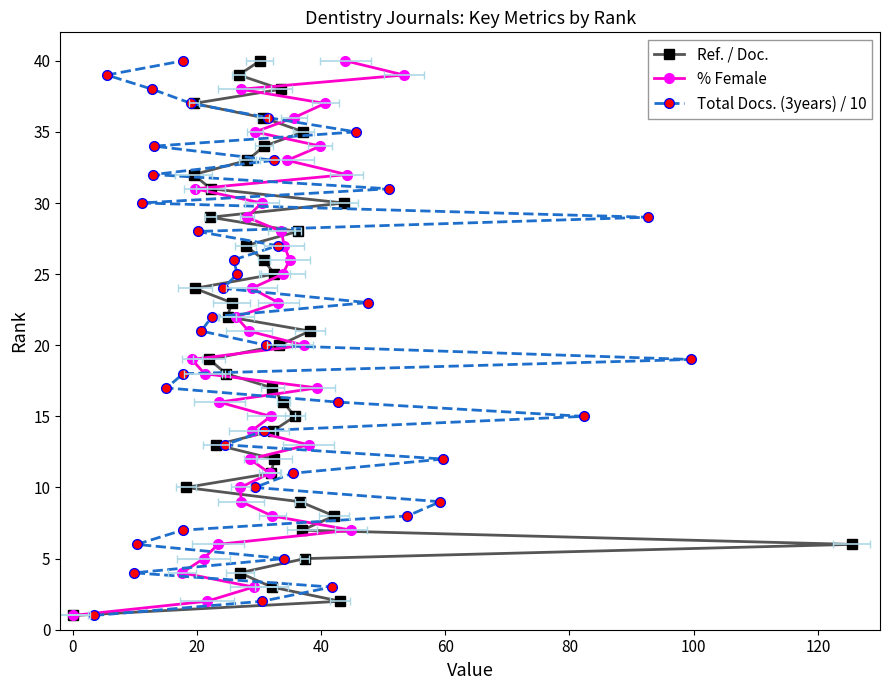

The Ref. / Doc. series shows 54 at 33. True or false?

False